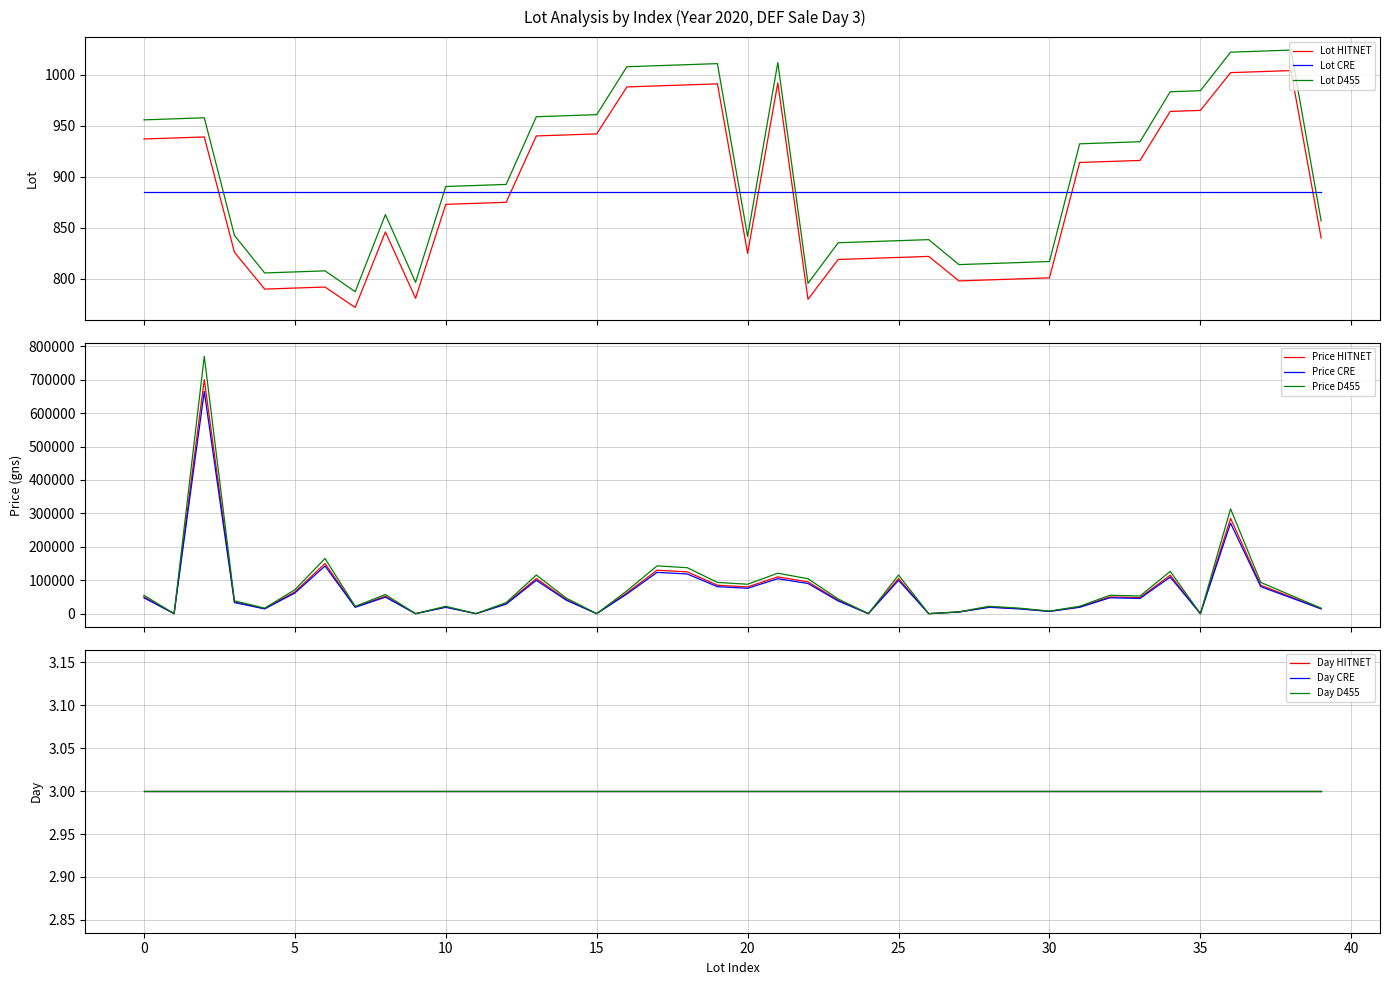

True or false: Lot D455 and Lot HITNET cross at least once.

False